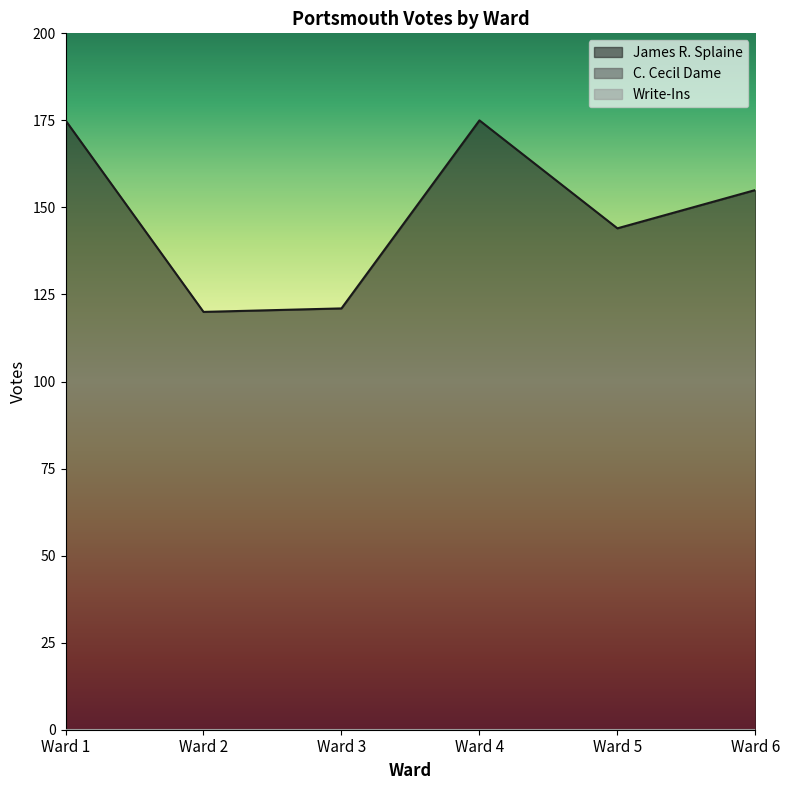

Reading right to left, list all the values displayed in this chart.

James R. Splaine: Ward 6=155	Ward 5=144	Ward 4=175	Ward 3=121	Ward 2=120	Ward 1=175
C. Cecil Dame: Ward 6=0	Ward 5=0	Ward 4=0	Ward 3=0	Ward 2=0	Ward 1=0
Write-Ins: Ward 6=0	Ward 5=0	Ward 4=0	Ward 3=0	Ward 2=0	Ward 1=0